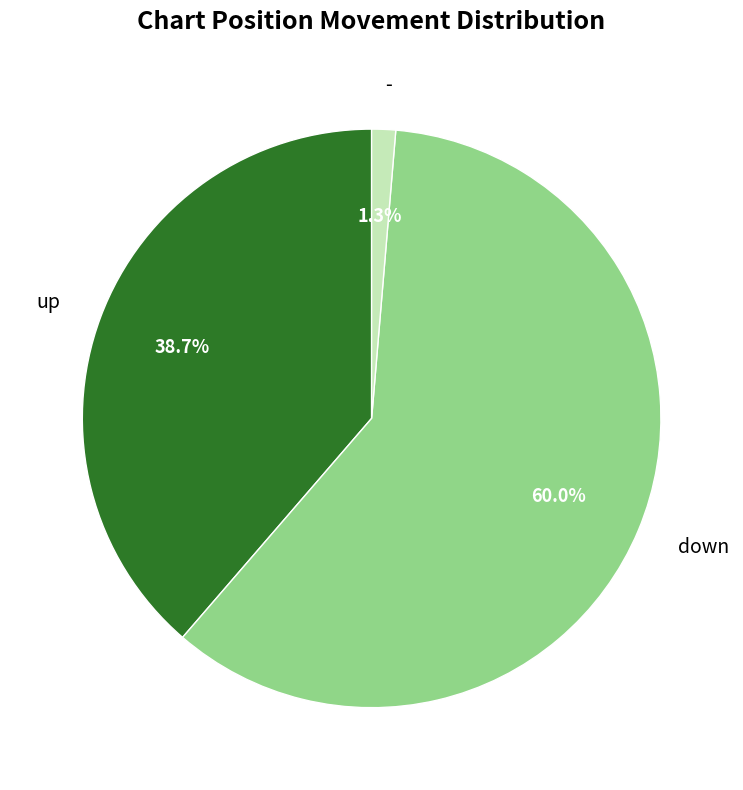

How many slices are in this pie chart?

3